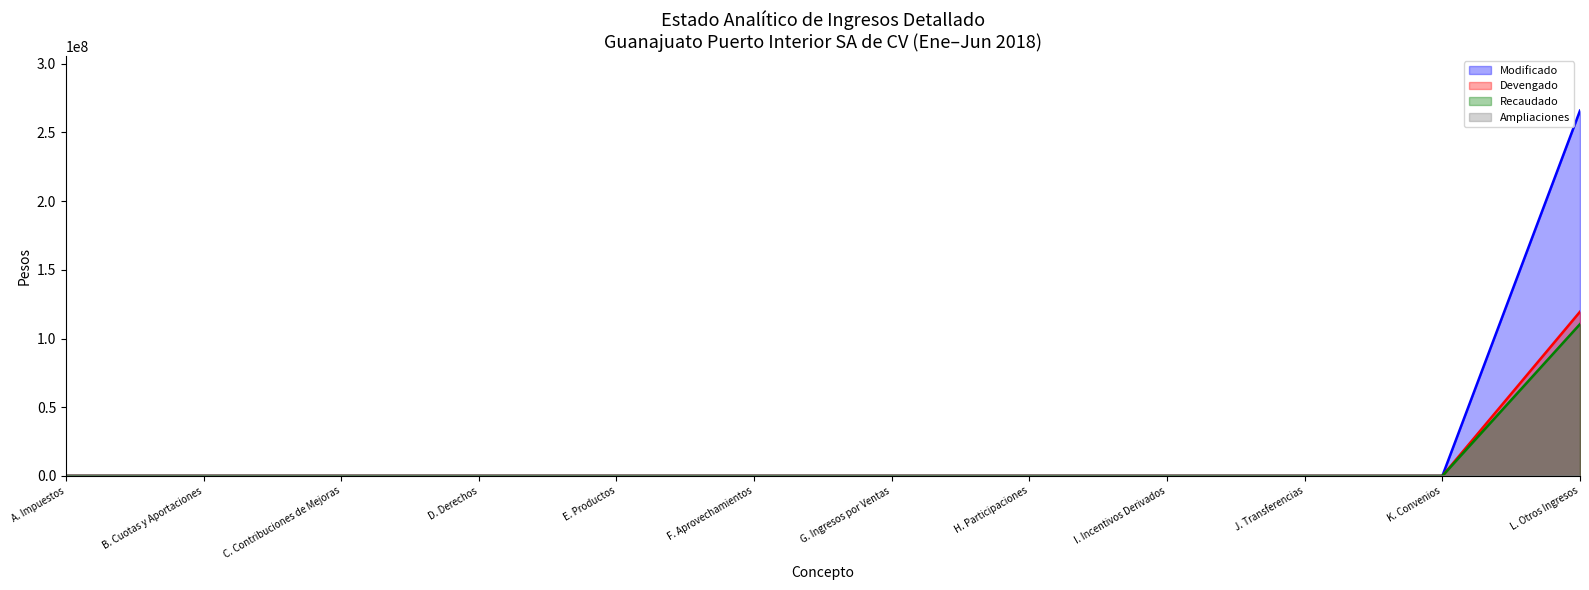

Does the chart display data point markers on the line(s)?

No